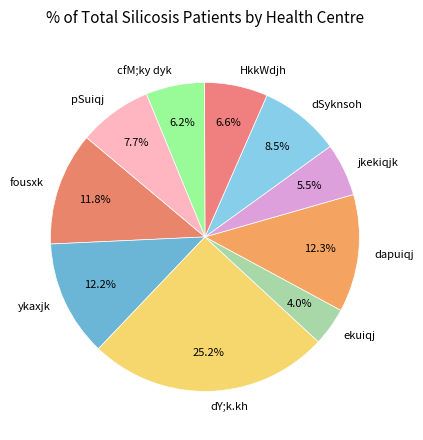

Which category has the biggest portion of the pie?

dY;k.kh